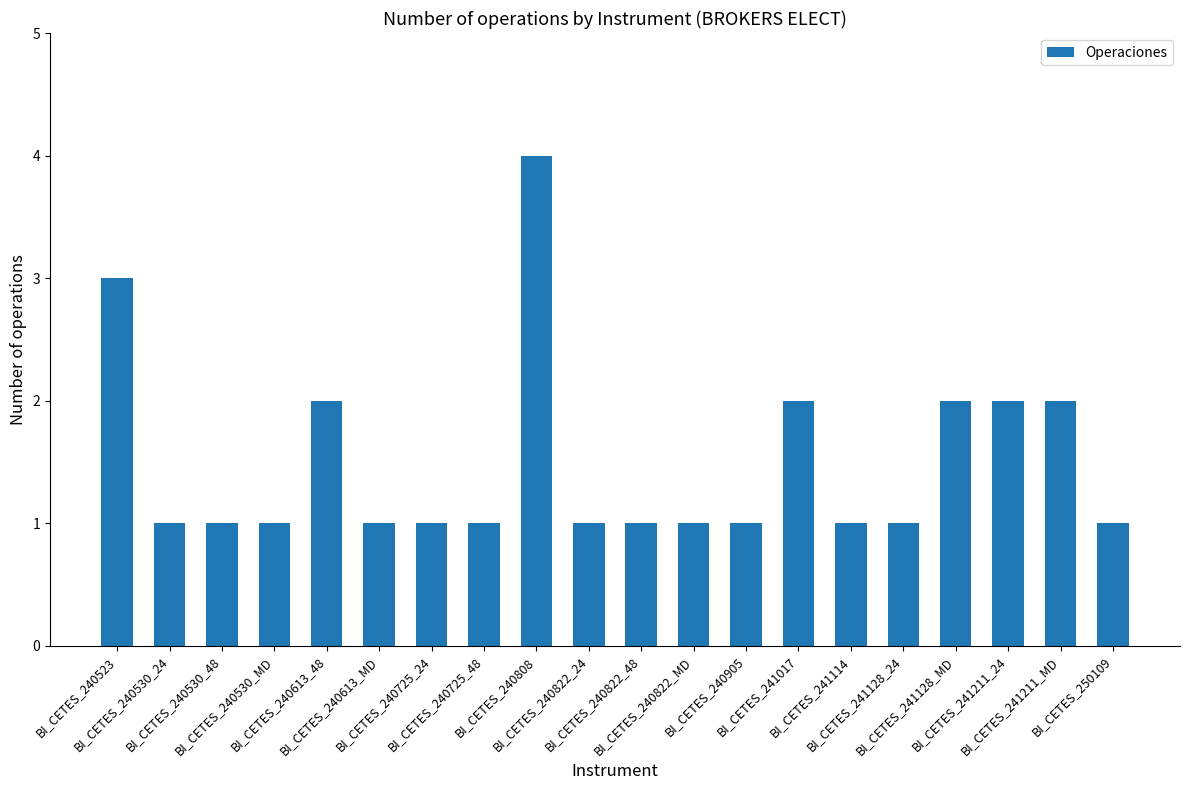

What position from the left is BI_CETES_241128_24?

16